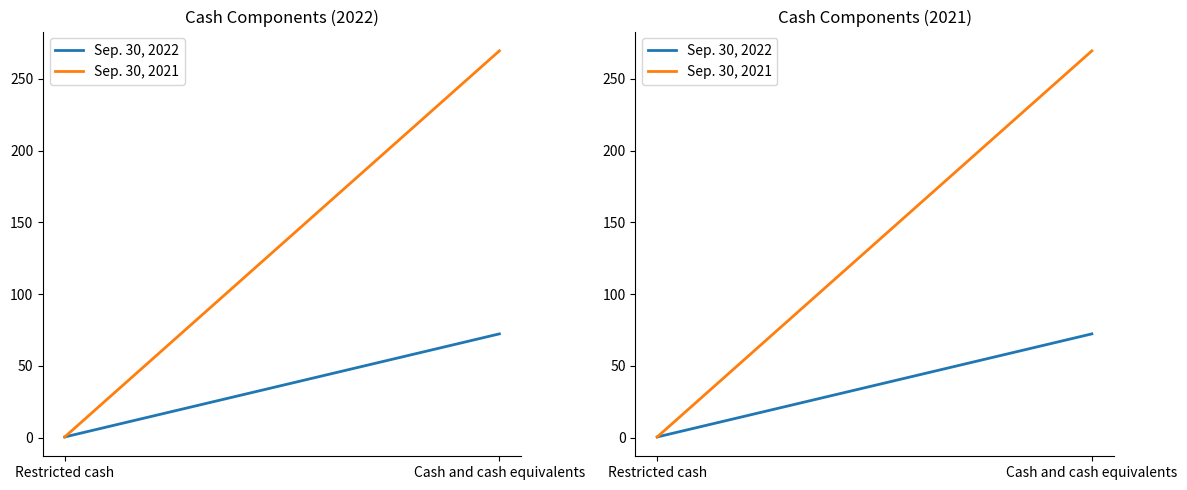

What is the total value across all series at Cash and cash equivalents?

341.7